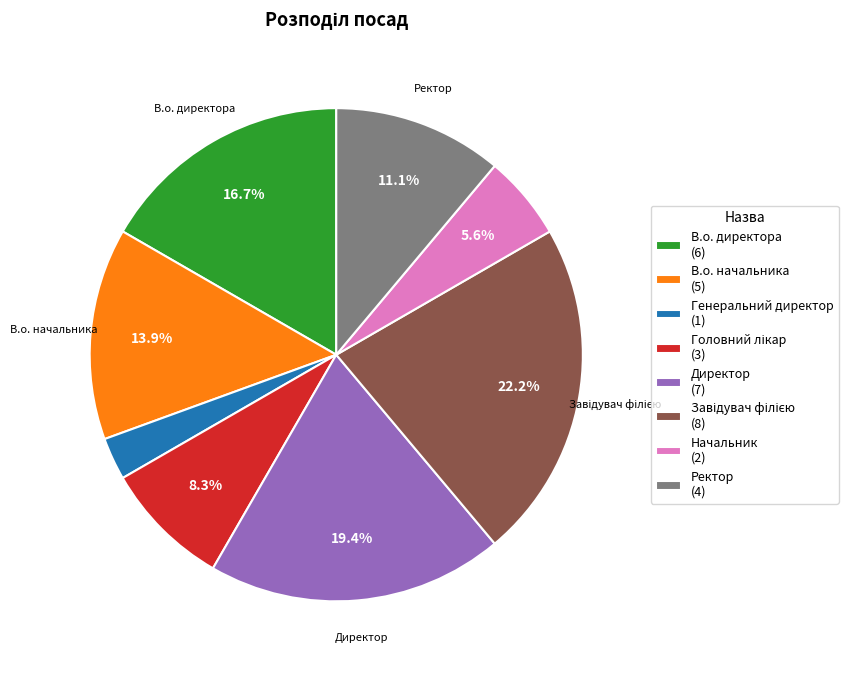

Is there any slice that represents more than half of the pie?

No